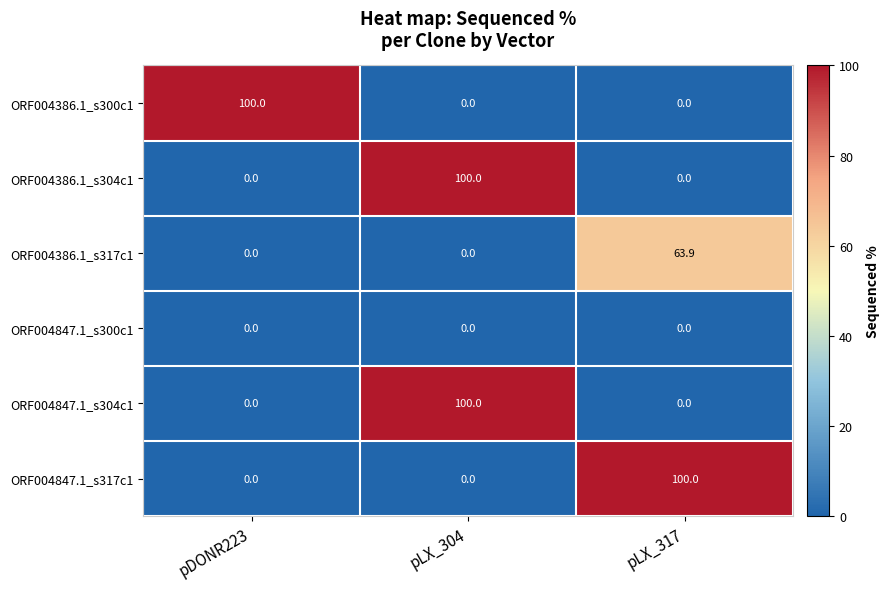

The value of ORF004847.1_s304c1 at pDONR223 is 60.8. True or false?

False